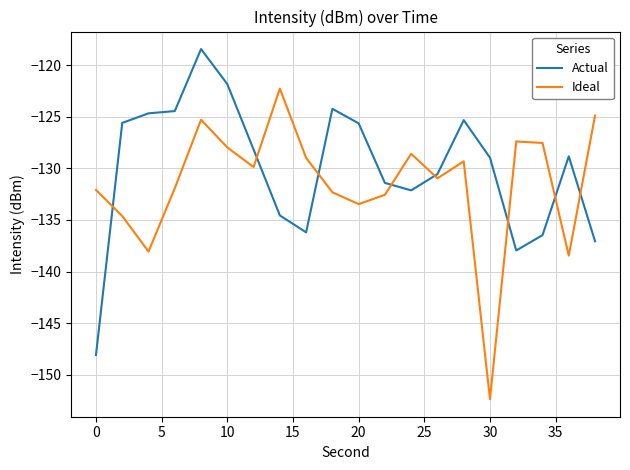

At how many categories does at least one series exceed -140?

20